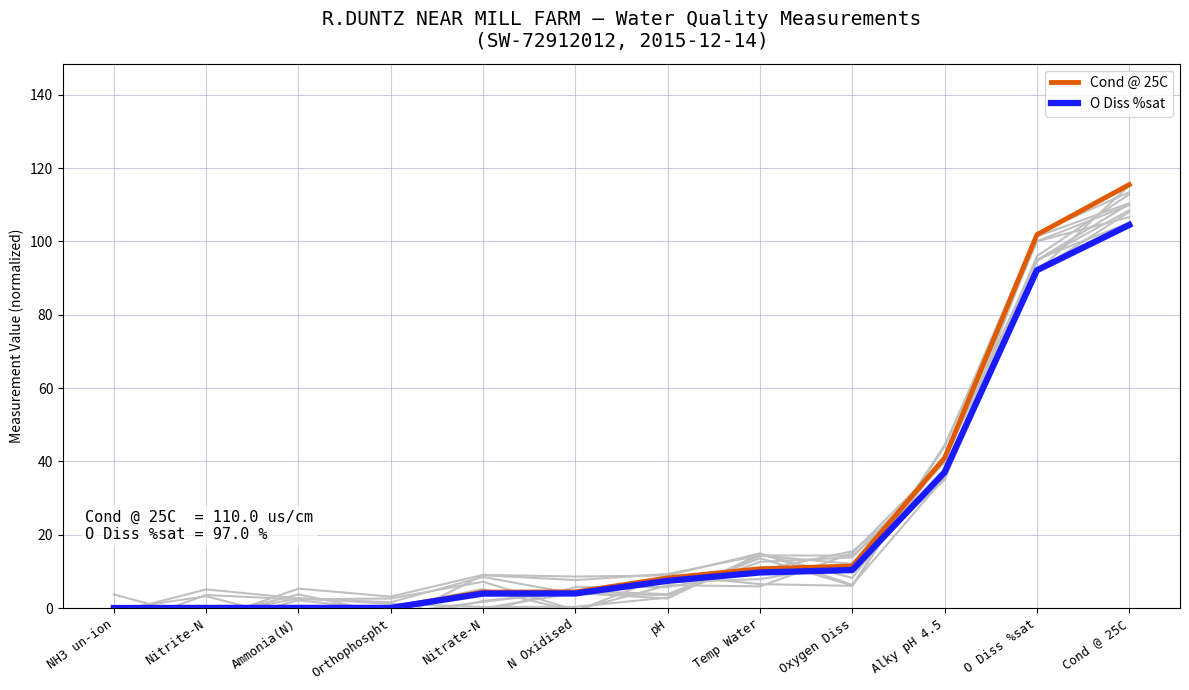

How many lines are shown in the chart?

2